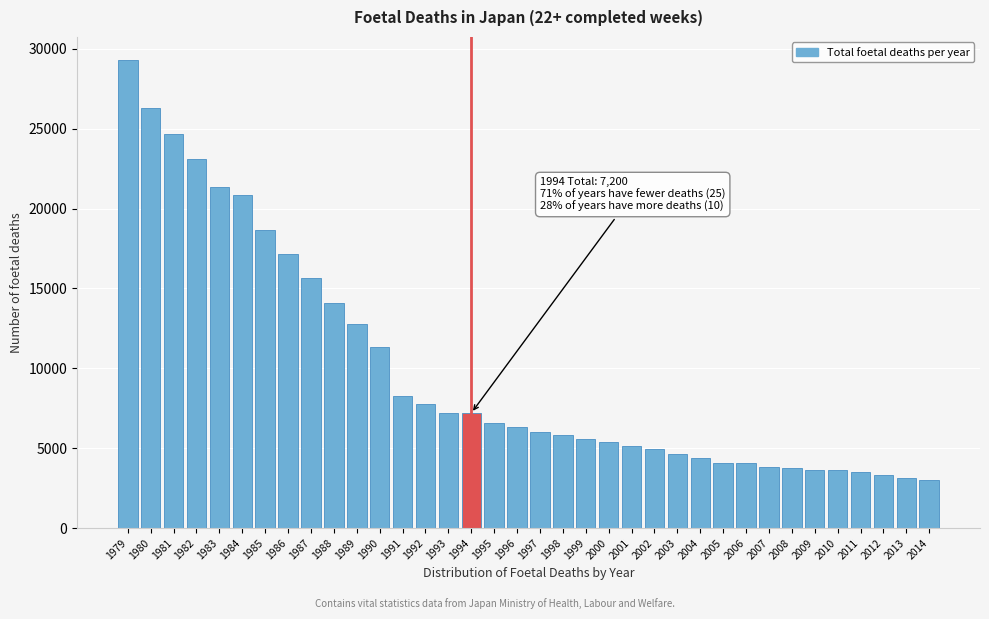

What is the value of the 34th bar from the left?

3343